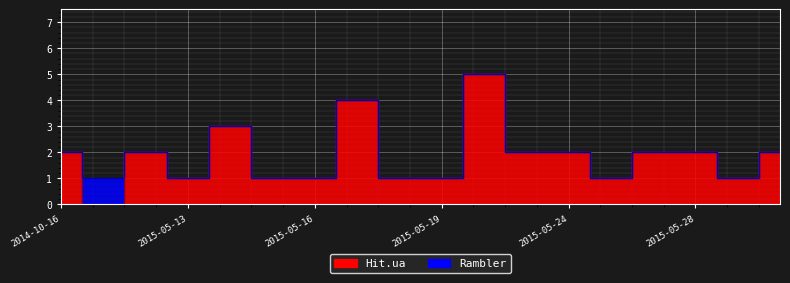

True or false: there are more than 1 points higher than both neighbors.

True